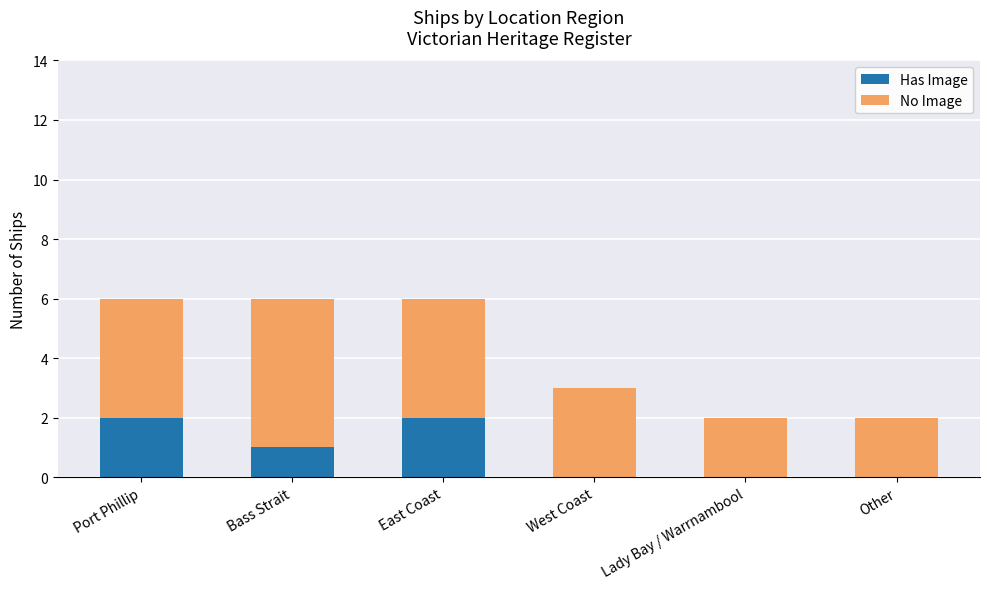

Reading left to right, transcribe the values for Has Image.

Port Phillip=2	Bass Strait=1	East Coast=2	West Coast=0	Lady Bay / Warrnambool=0	Other=0